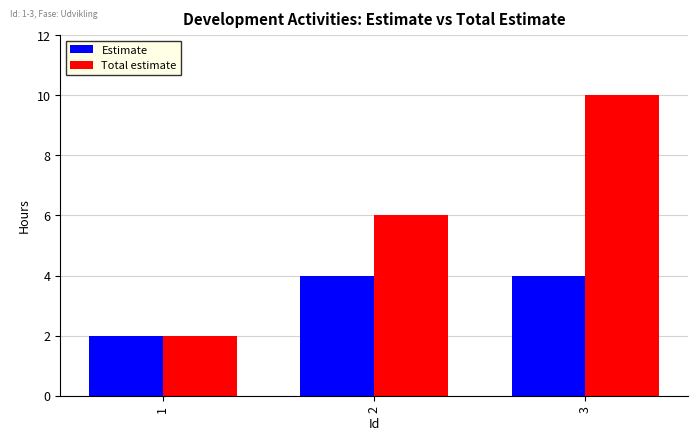

What is the value of the Total estimate bar at the 3rd from the left?

10